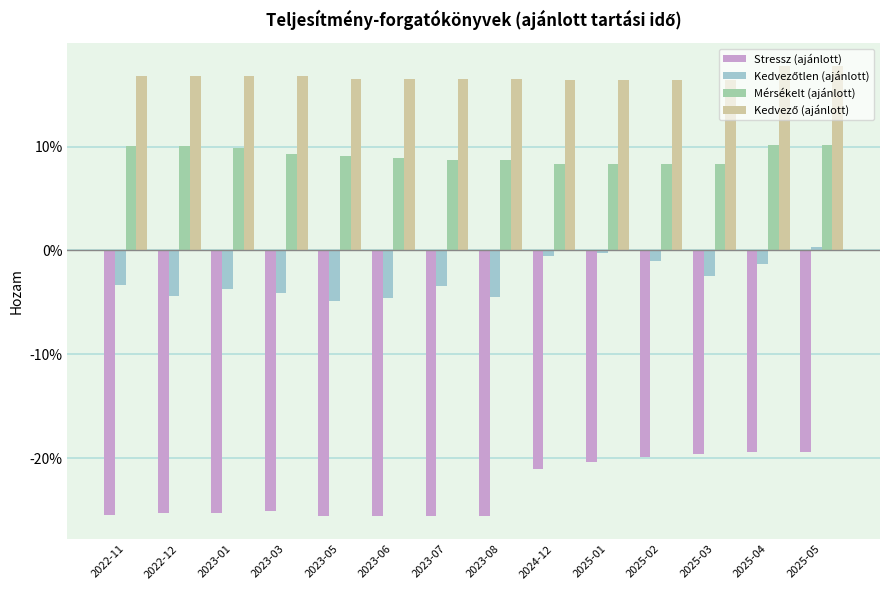

Are the bars horizontal?

No